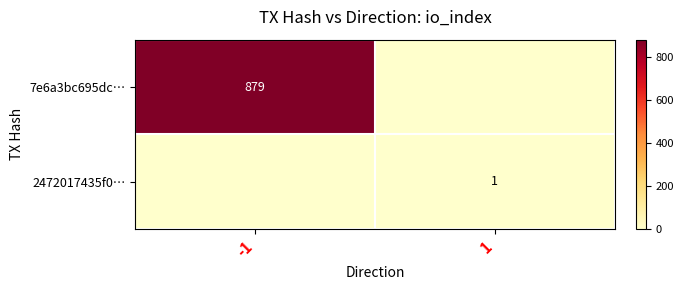

Is the value of 7e6a3bc695dc… at -1 greater than the value of 2472017435f0… at 1?

Yes